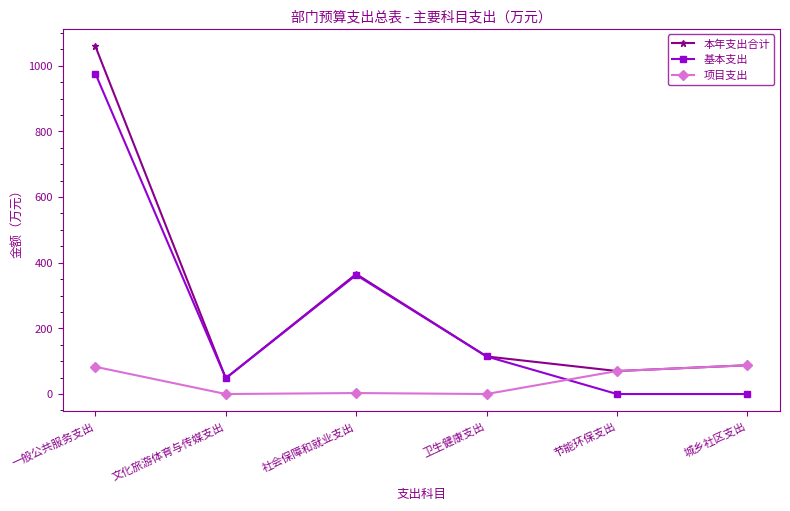

How many data points in 基本支出 are less than 114?

3